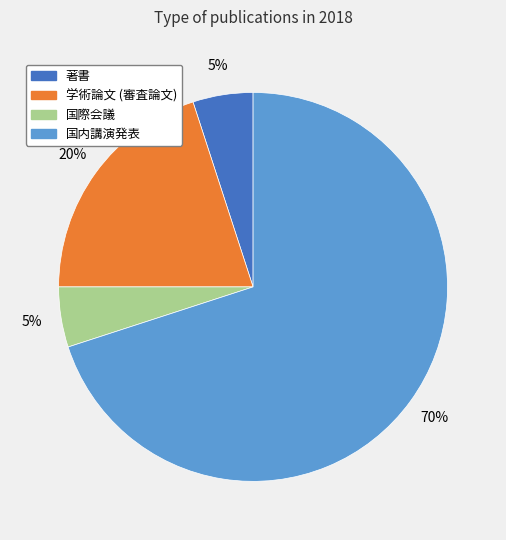

Is the sum of 学術論文 (審査論文) and 国内講演発表 greater than half?

Yes